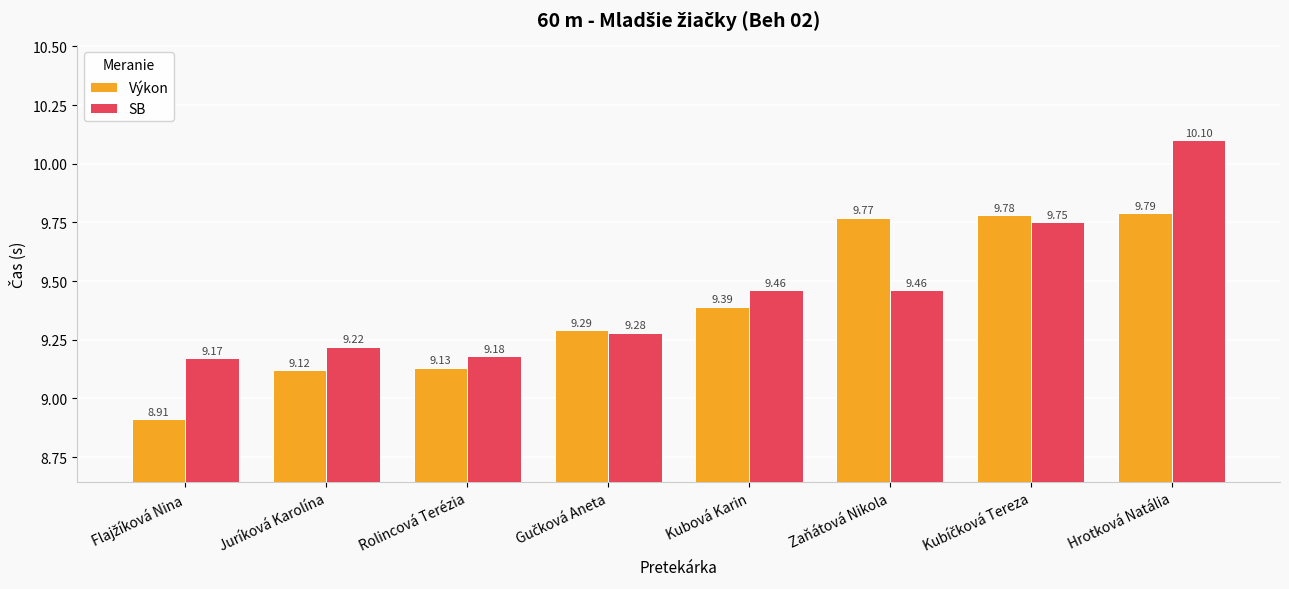

At Zaňátová Nikola, list the series in order from smallest to largest.

SB, Výkon